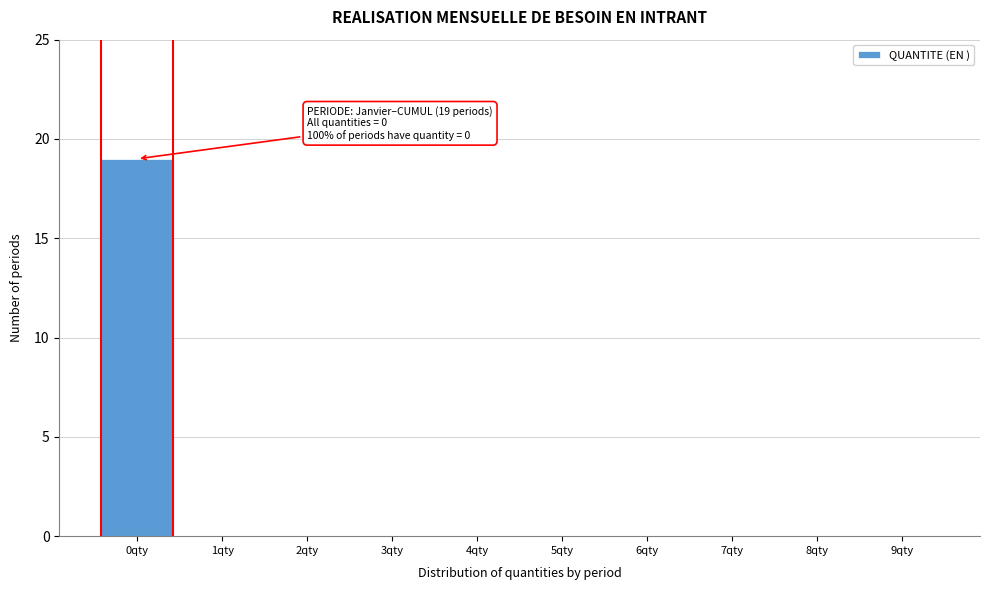

Reading left to right, what are all the values shown in this chart?

0qty=19	1qty=0	2qty=0	3qty=0	4qty=0	5qty=0	6qty=0	7qty=0	8qty=0	9qty=0